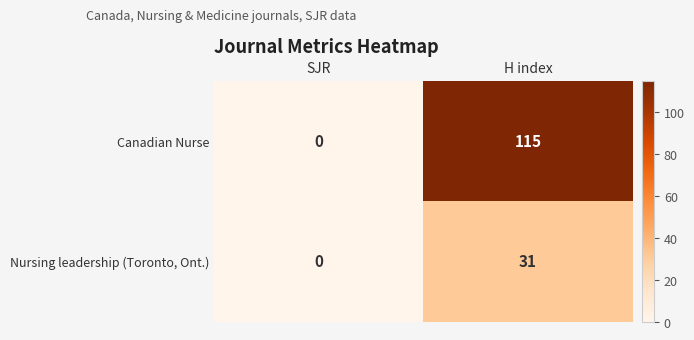

List the series in order of their peak value, highest first.

Canadian Nurse, Nursing leadership (Toronto, Ont.)